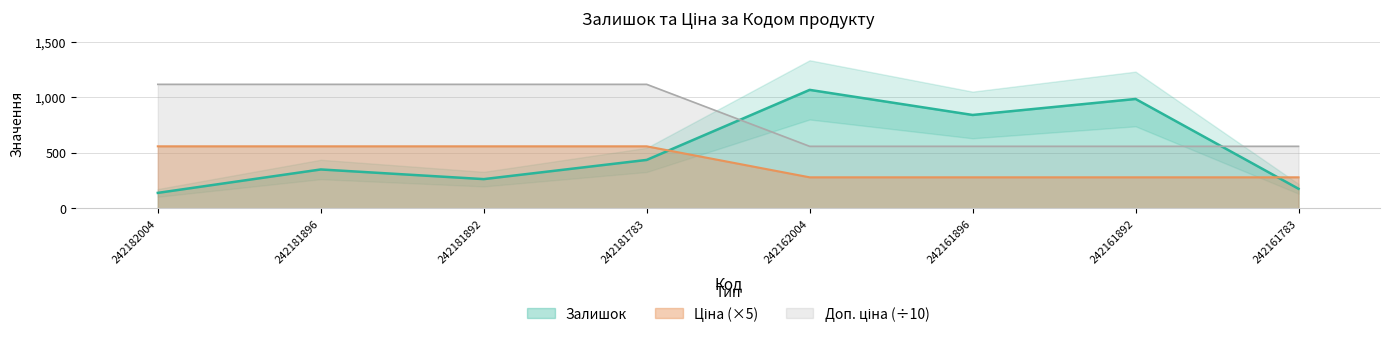

How many series are shown in this chart?

3